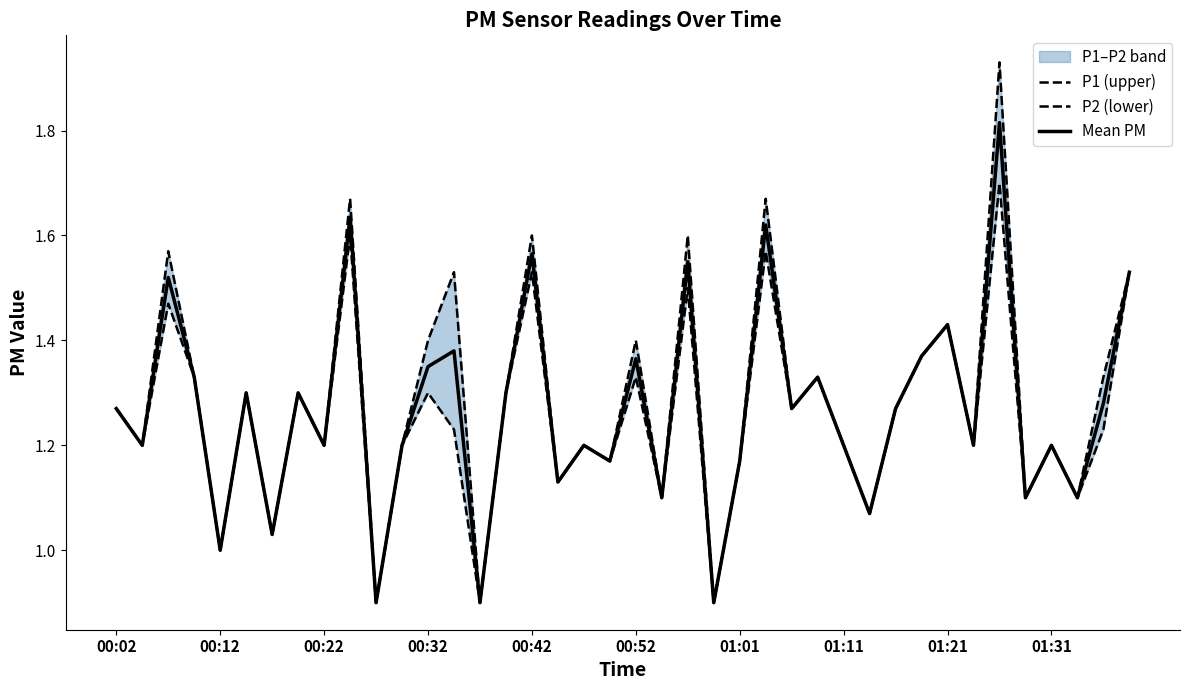

What position from the left is 00:52?

21